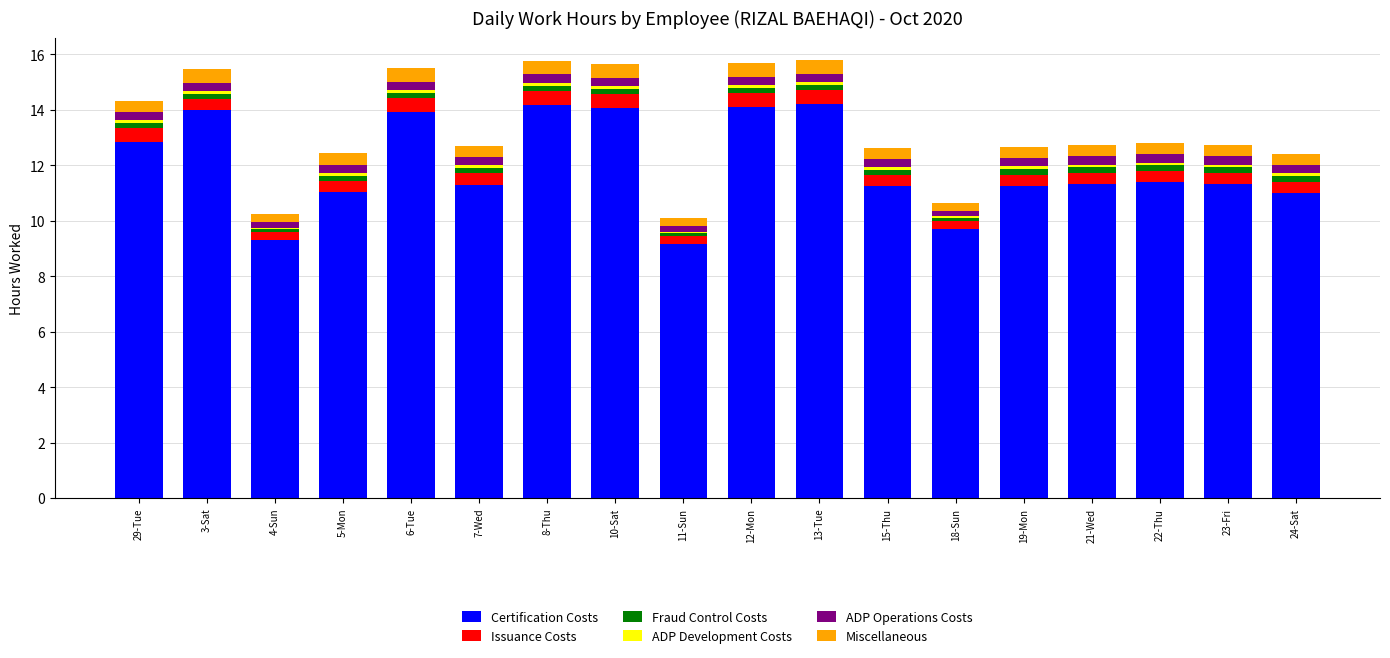

Is it true that Certification Costs equals 6.5 at 23-Fri?

False